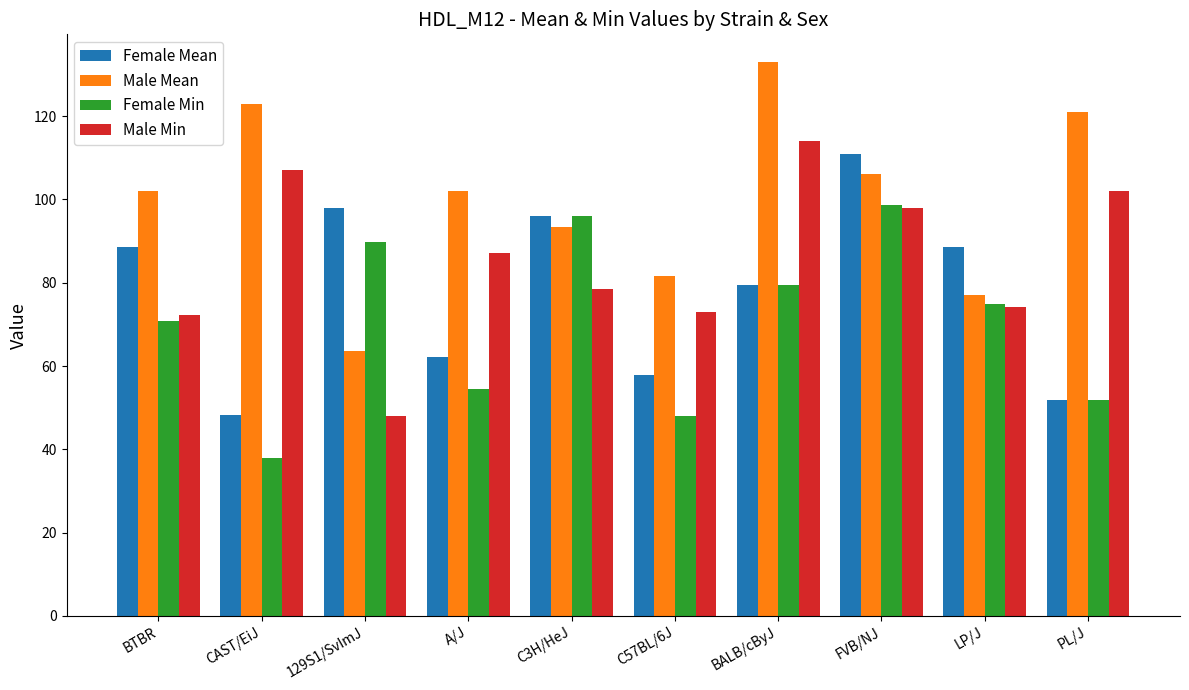

What is the maximum value for Male Min?

114.0